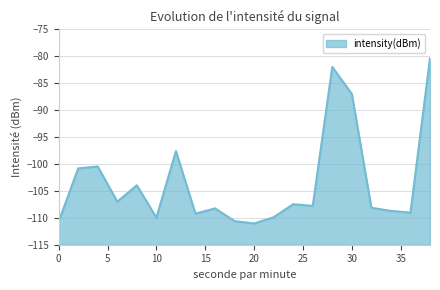

What is the average value?

-103.5